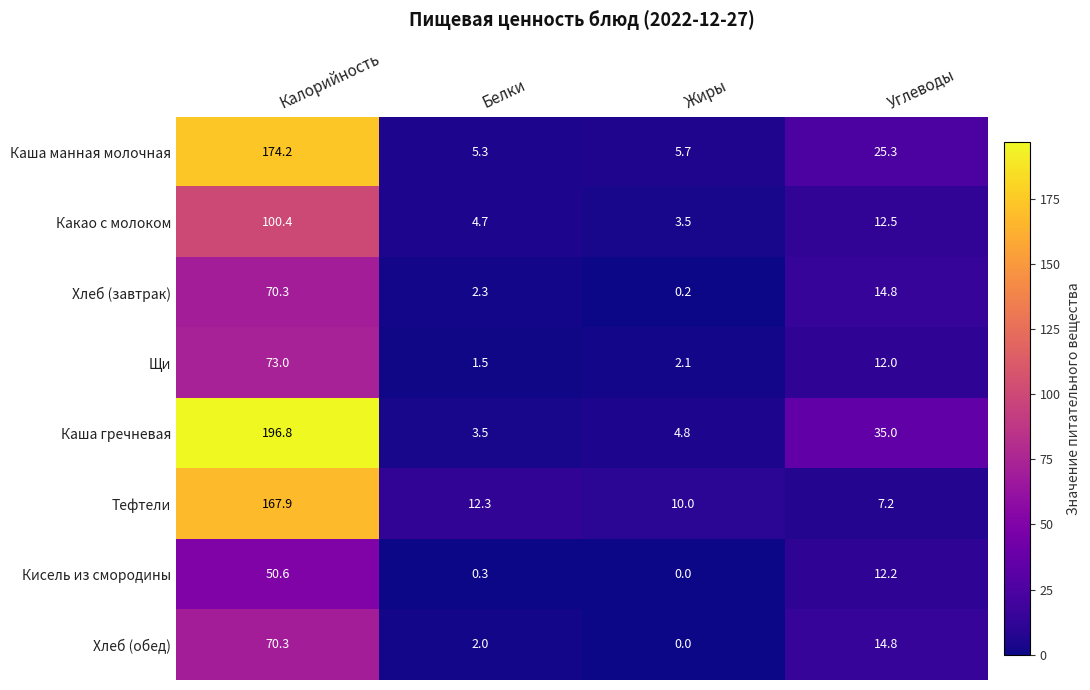

Which series has the widest spread of values?

Каша гречневая